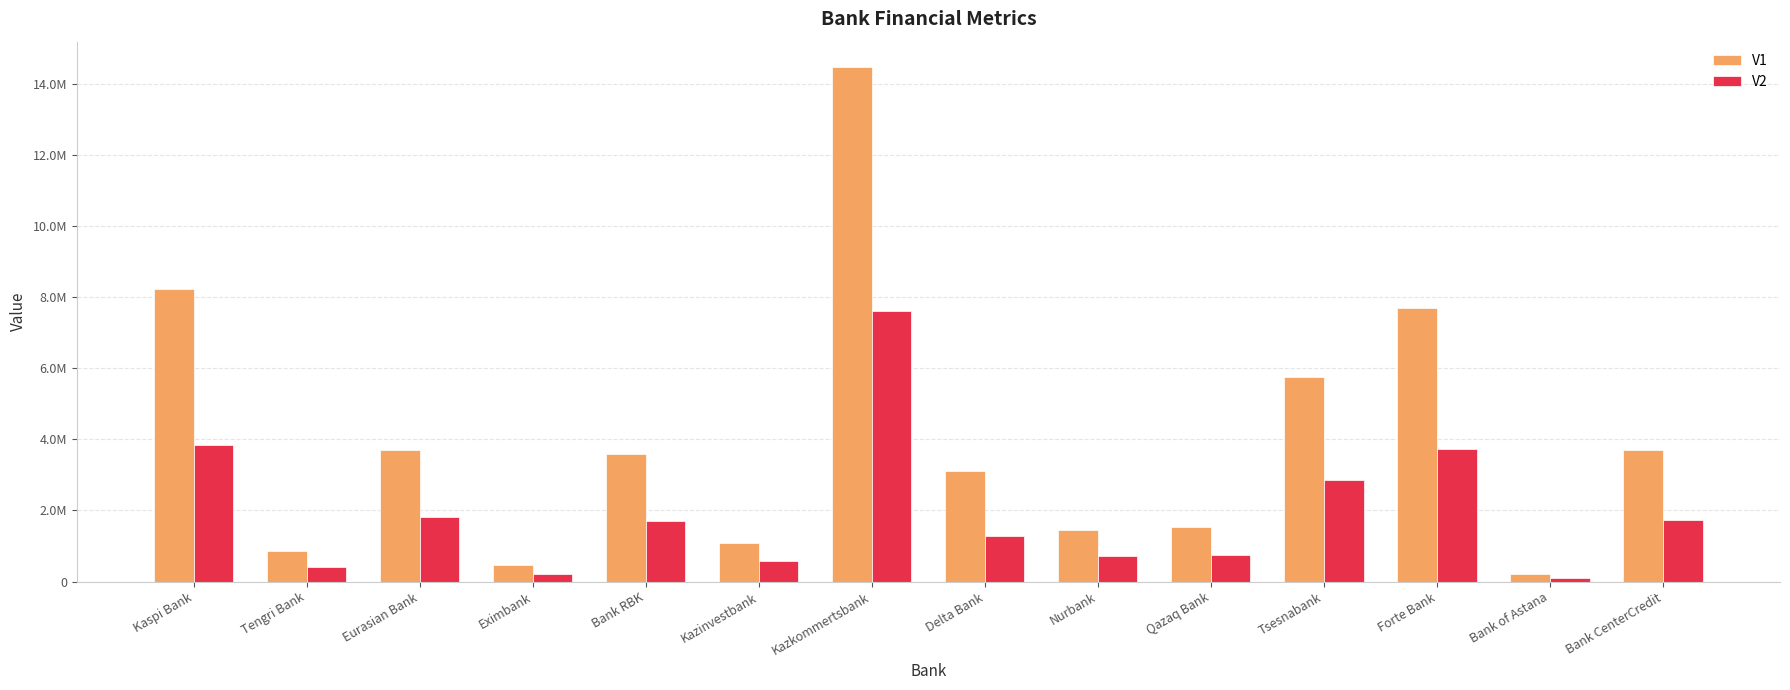

Which series has the largest range (max minus min)?

V1